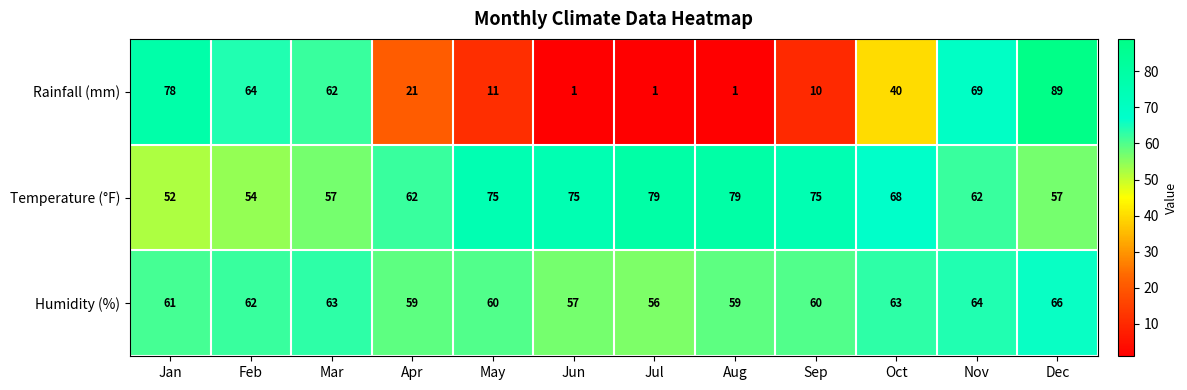

List the series in order of their overall mean, highest first.

Temperature (°F), Humidity (%), Rainfall (mm)